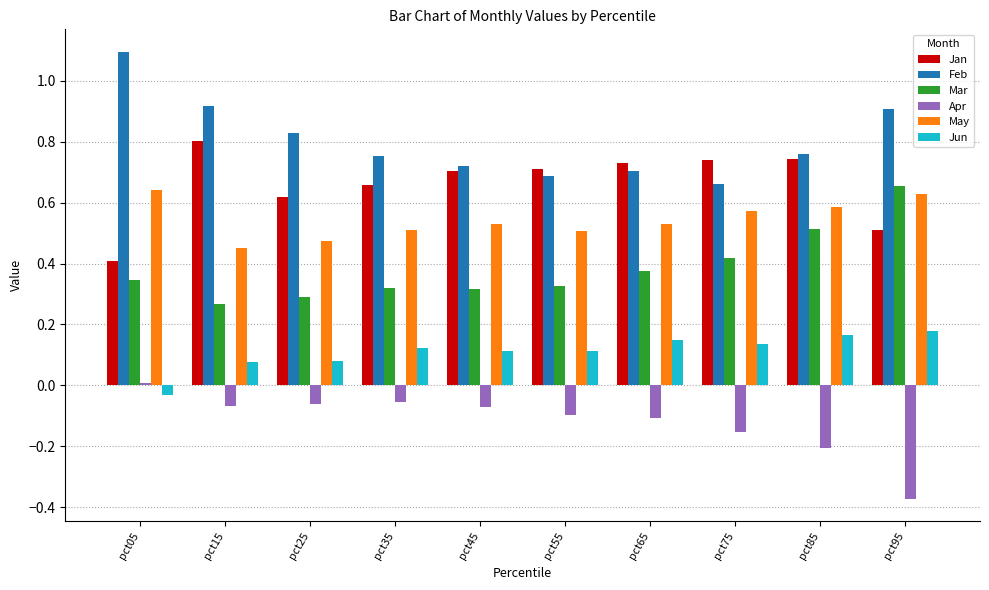

What is the sum of all Feb values?

8.0